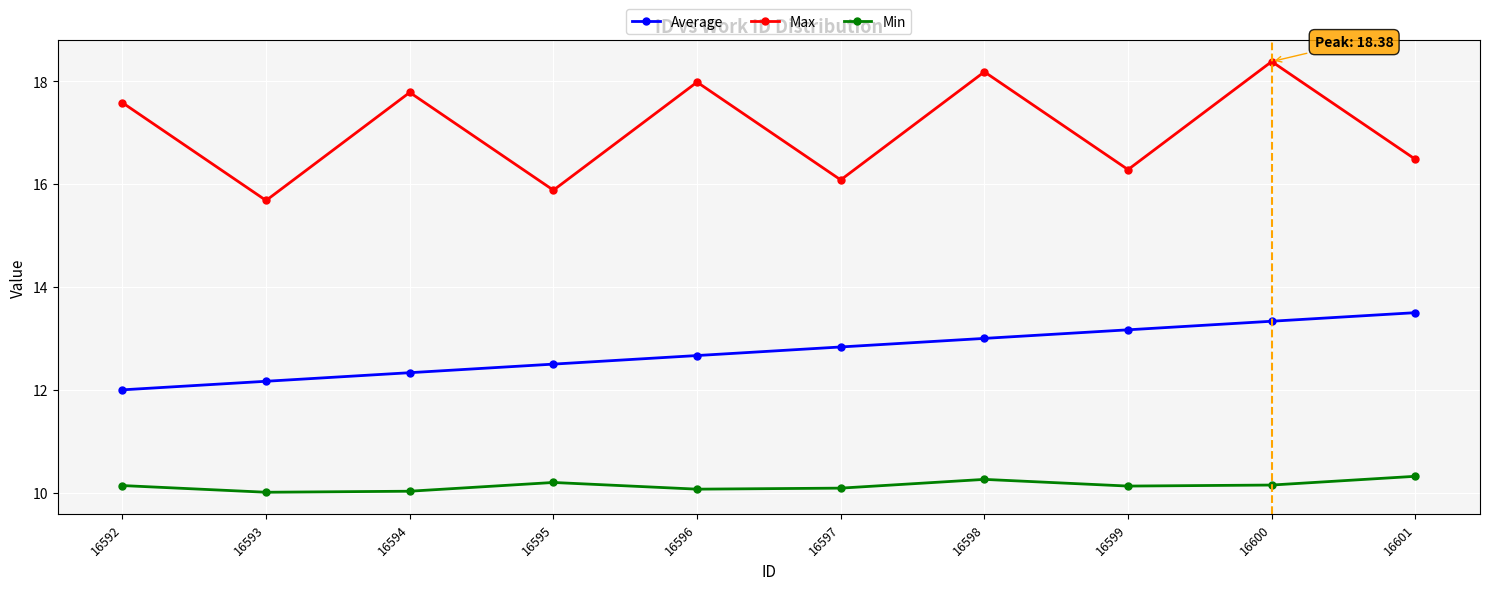

What is the average value of the Average series?

12.8